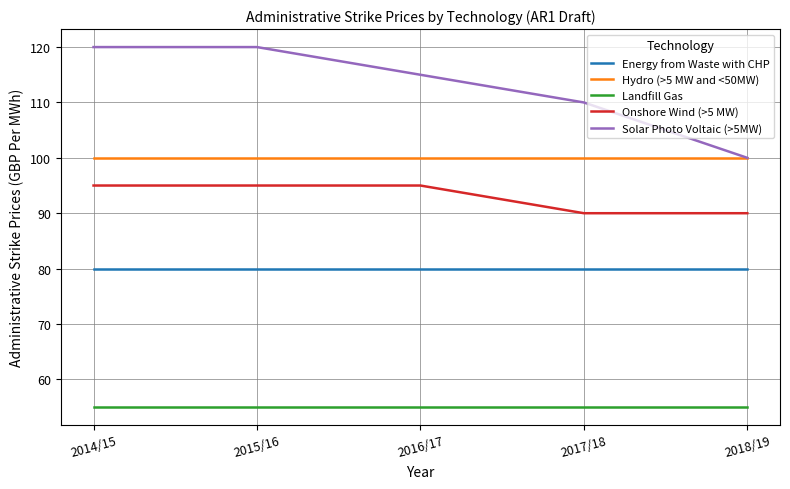

Is the value of Landfill Gas at 2016/17 greater than the value of Energy from Waste with CHP at 2017/18?

No